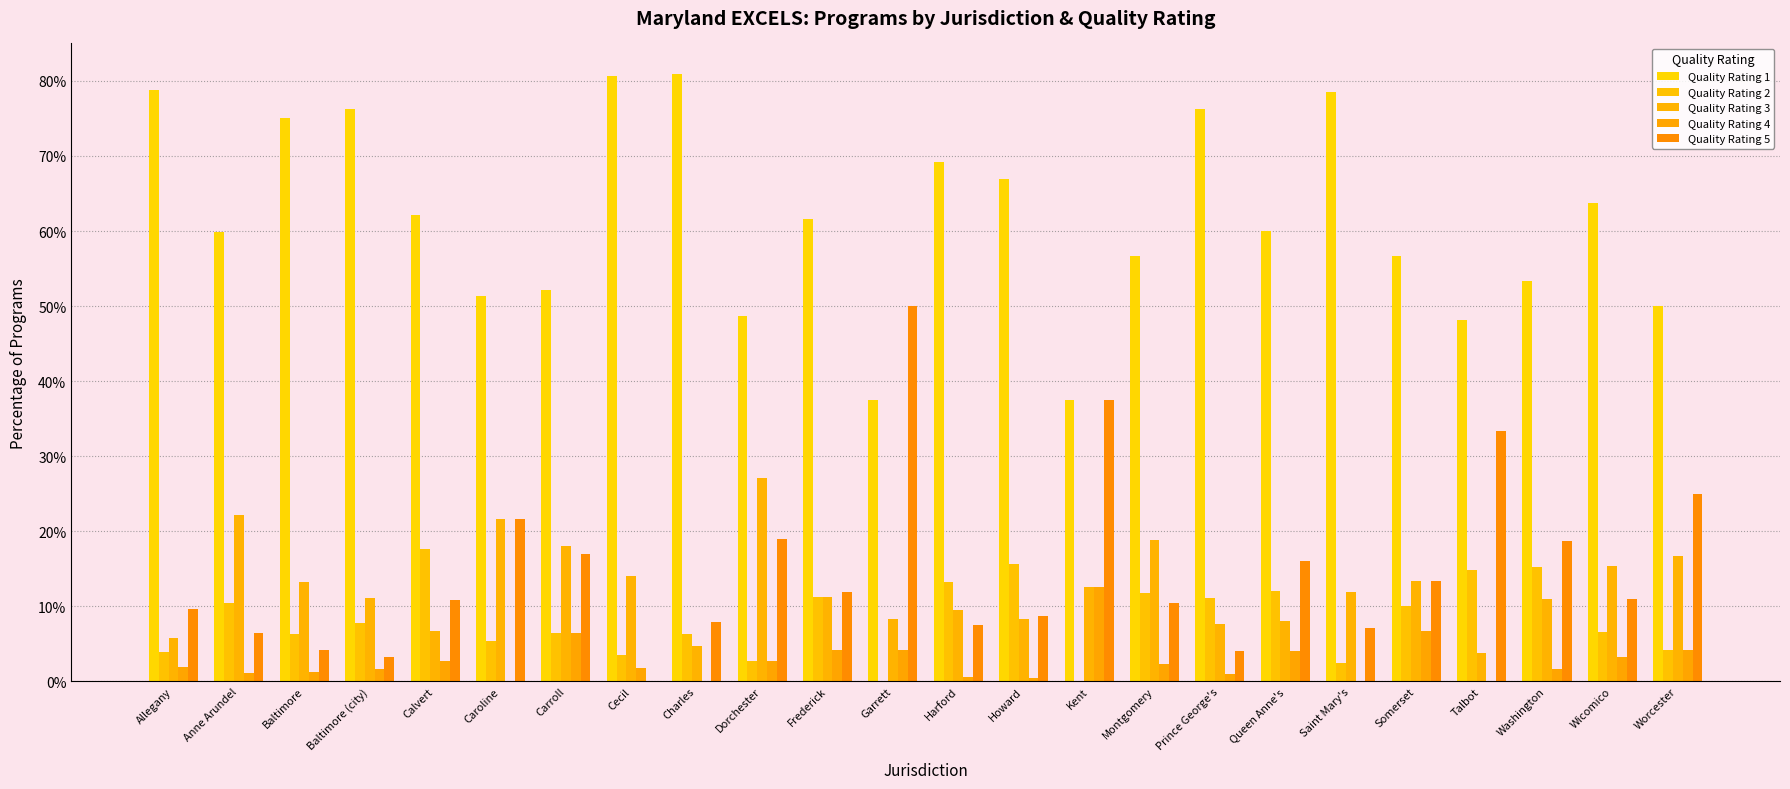

Which series has the widest spread of values?

Quality Rating 5